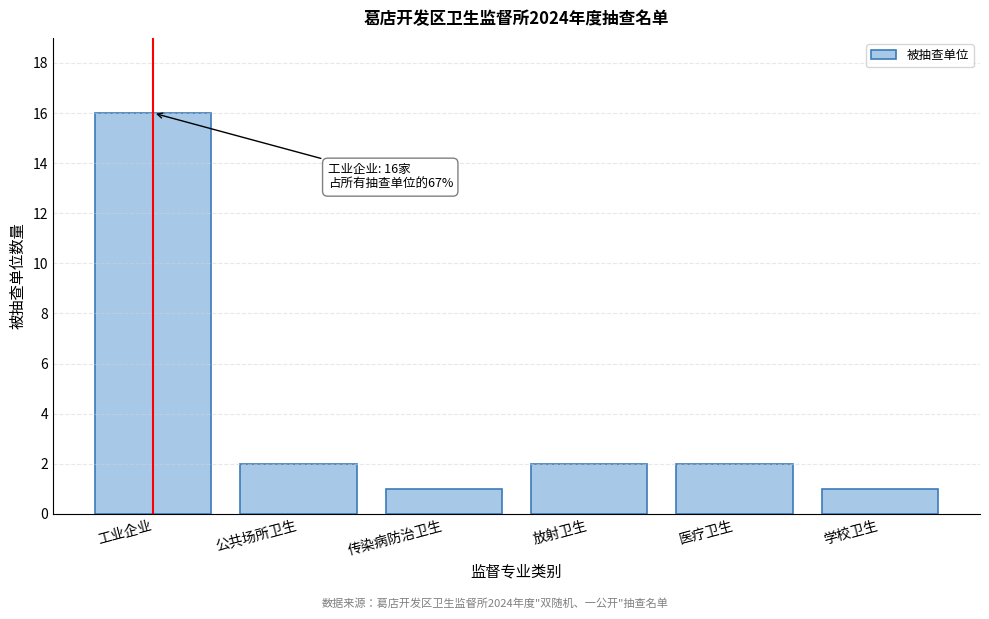

Reading left to right, transcribe all the data shown in this chart.

工业企业=16	公共场所卫生=2	传染病防治卫生=1	放射卫生=2	医疗卫生=2	学校卫生=1